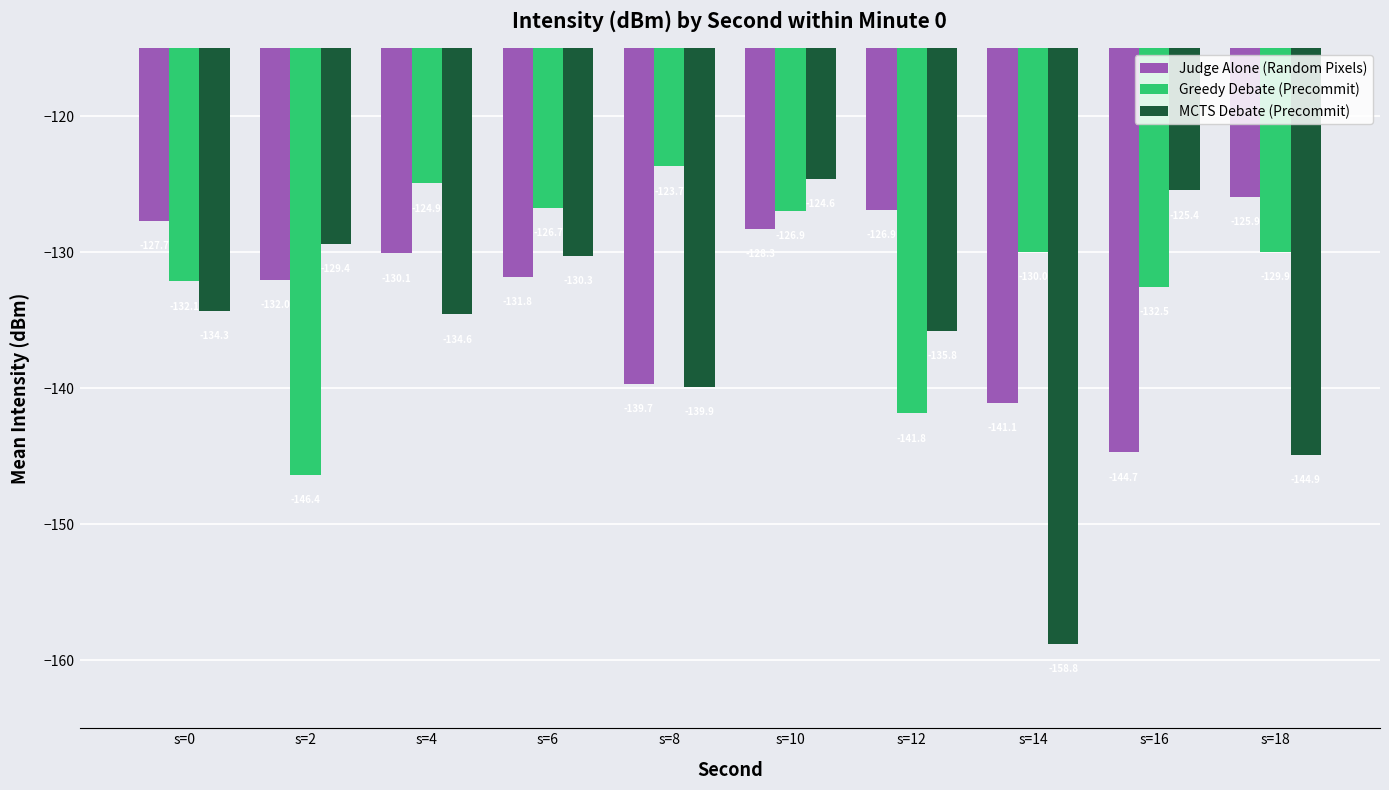

Rank the categories by MCTS Debate (Precommit) value from highest to lowest.

s=10, s=16, s=2, s=6, s=0, s=4, s=12, s=8, s=18, s=14